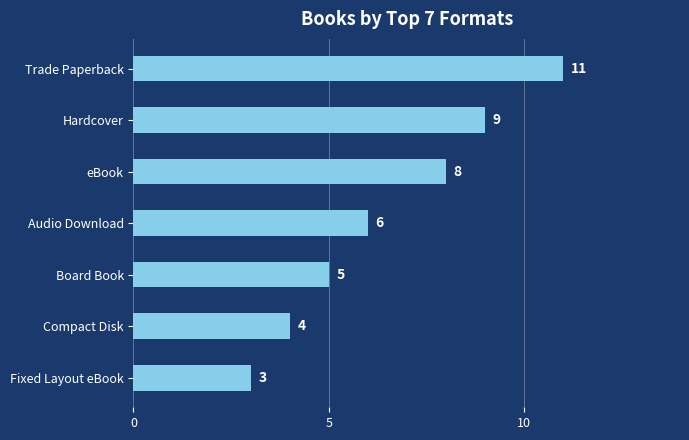

What is the label of the 2nd bar from the top?

Hardcover